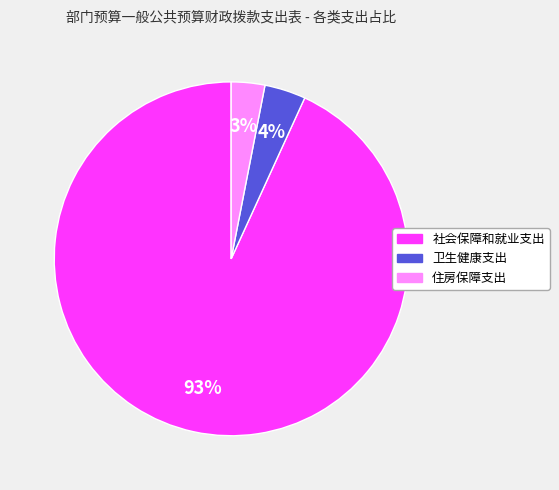

Which has a higher value, 卫生健康支出 or 社会保障和就业支出?

社会保障和就业支出